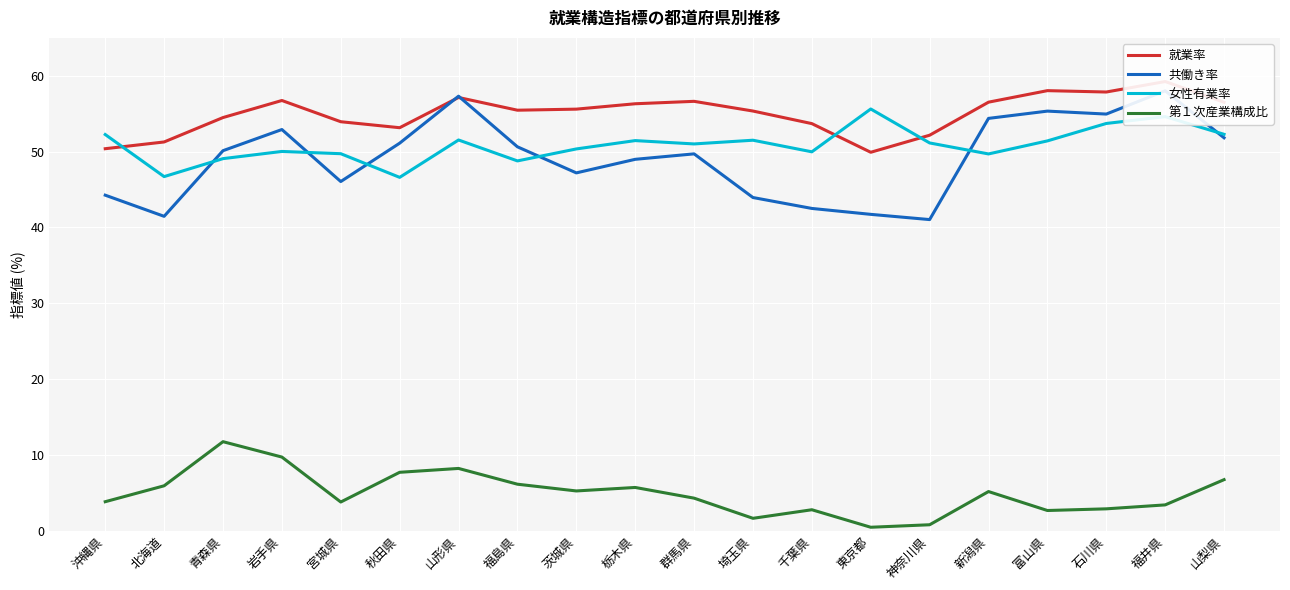

At which category is the sum across all series the highest?

福井県